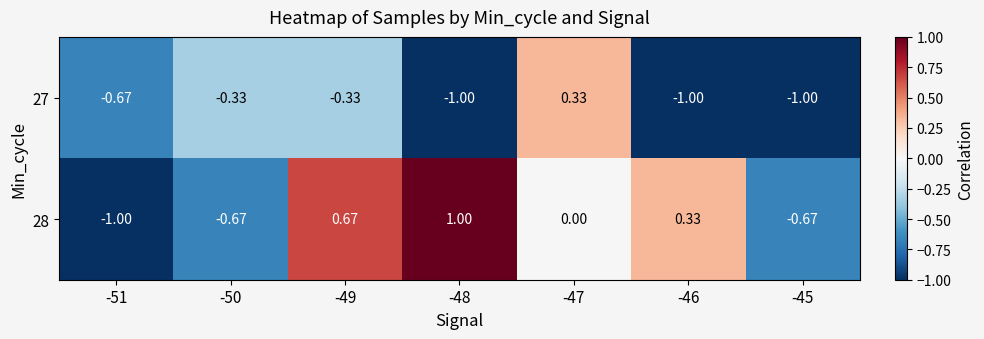

Between -48 and -50, which is larger?

-50